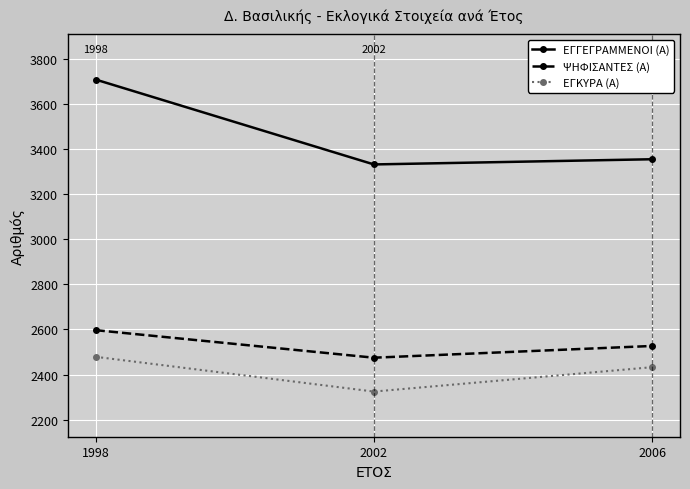

Between 2002 and 2006, which series saw the biggest shift?

ΕΓΚΥΡΑ (Α)